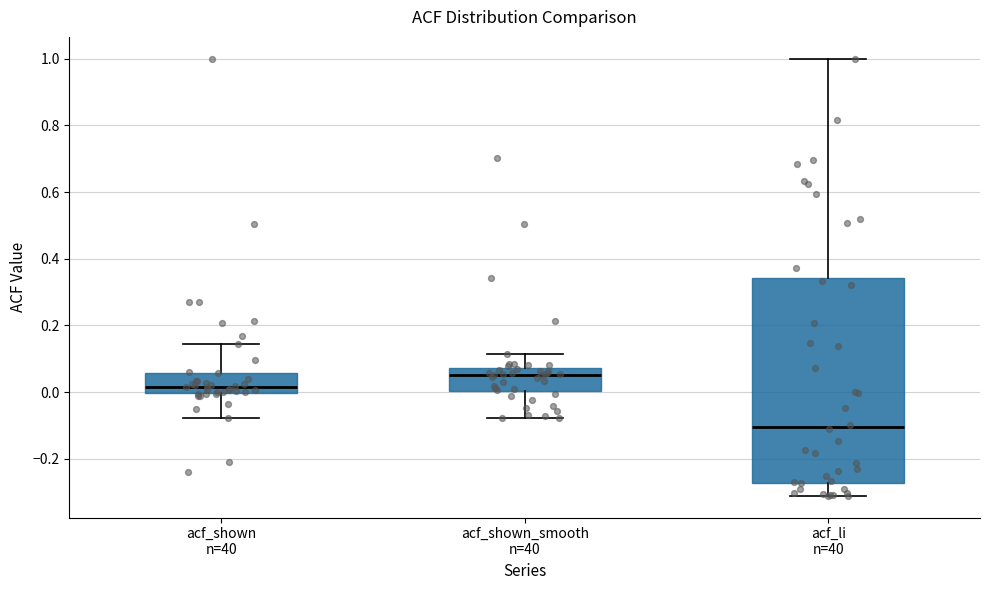

Reading left to right, transcribe this box plot: for each box, give where its median line is, the range the box spans, and where its two whiskers end, as read against the y-axis. The values are not printed on the chart, so give them approximately, as read against the axis.

acf_shown n=40: median 0.02, box 0.00 to 0.06, whiskers -0.08 to 0.14
acf_shown_smooth n=40: median 0.06, box 0.00 to 0.08, whiskers -0.08 to 0.12
acf_li n=40: median -0.10, box -0.28 to 0.34, whiskers -0.32 to 1.00